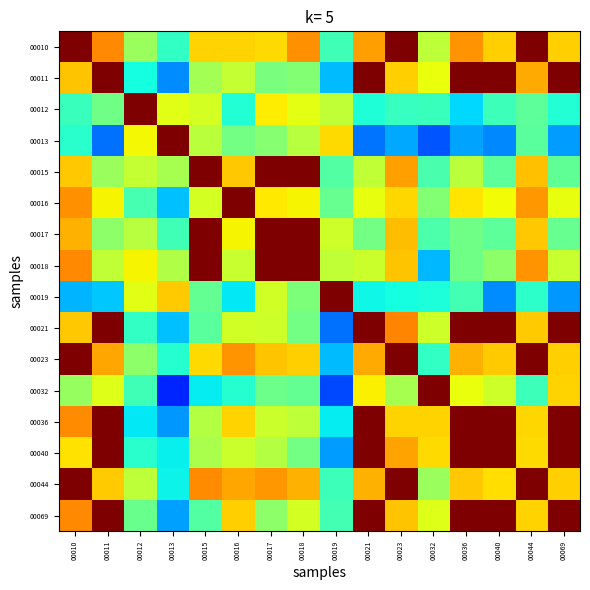

Reading left to right, list all the values displayed in this chart.

00010: 00010=1.0	00011=0.8	00012=0.5	00013=0.4	00015=0.7	00016=0.7	00017=0.7	00018=0.8	00019=0.4	00021=0.7	00023=1.0	00032=0.6	00036=0.8	00040=0.7	00044=1.0	00069=0.7
00011: 00010=0.7	00011=1.0	00012=0.4	00013=0.3	00015=0.6	00016=0.6	00017=0.5	00018=0.5	00019=0.3	00021=1.0	00023=0.7	00032=0.6	00036=1.0	00040=1.0	00044=0.7	00069=1.0
00012: 00010=0.4	00011=0.5	00012=1.0	00013=0.6	00015=0.6	00016=0.4	00017=0.7	00018=0.6	00019=0.6	00021=0.4	00023=0.4	00032=0.4	00036=0.3	00040=0.4	00044=0.5	00069=0.4
00013: 00010=0.4	00011=0.2	00012=0.6	00013=1.0	00015=0.6	00016=0.5	00017=0.5	00018=0.6	00019=0.7	00021=0.2	00023=0.3	00032=0.2	00036=0.3	00040=0.3	00044=0.5	00069=0.3
00015: 00010=0.7	00011=0.5	00012=0.6	00013=0.6	00015=1.0	00016=0.7	00017=1.0	00018=1.0	00019=0.5	00021=0.6	00023=0.7	00032=0.4	00036=0.6	00040=0.5	00044=0.7	00069=0.5
00016: 00010=0.8	00011=0.6	00012=0.4	00013=0.3	00015=0.6	00016=1.0	00017=0.7	00018=0.7	00019=0.5	00021=0.6	00023=0.7	00032=0.5	00036=0.7	00040=0.6	00044=0.7	00069=0.6
00017: 00010=0.7	00011=0.5	00012=0.6	00013=0.4	00015=1.0	00016=0.7	00017=1.0	00018=1.0	00019=0.6	00021=0.5	00023=0.7	00032=0.4	00036=0.5	00040=0.5	00044=0.7	00069=0.5
00018: 00010=0.8	00011=0.6	00012=0.7	00013=0.6	00015=1.0	00016=0.6	00017=1.0	00018=1.0	00019=0.6	00021=0.6	00023=0.7	00032=0.3	00036=0.5	00040=0.5	00044=0.8	00069=0.6
00019: 00010=0.3	00011=0.3	00012=0.6	00013=0.7	00015=0.5	00016=0.4	00017=0.6	00018=0.5	00019=1.0	00021=0.4	00023=0.4	00032=0.4	00036=0.4	00040=0.3	00044=0.4	00069=0.3
00021: 00010=0.7	00011=1.0	00012=0.4	00013=0.3	00015=0.5	00016=0.6	00017=0.6	00018=0.5	00019=0.2	00021=1.0	00023=0.8	00032=0.6	00036=1.0	00040=1.0	00044=0.7	00069=1.0
00023: 00010=1.0	00011=0.7	00012=0.5	00013=0.4	00015=0.7	00016=0.8	00017=0.7	00018=0.7	00019=0.3	00021=0.7	00023=1.0	00032=0.4	00036=0.7	00040=0.7	00044=1.0	00069=0.7
00032: 00010=0.5	00011=0.6	00012=0.4	00013=0.2	00015=0.4	00016=0.4	00017=0.5	00018=0.5	00019=0.2	00021=0.7	00023=0.6	00032=1.0	00036=0.6	00040=0.6	00044=0.4	00069=0.7
00036: 00010=0.8	00011=1.0	00012=0.4	00013=0.3	00015=0.6	00016=0.7	00017=0.6	00018=0.6	00019=0.4	00021=1.0	00023=0.7	00032=0.7	00036=1.0	00040=1.0	00044=0.7	00069=1.0
00040: 00010=0.7	00011=1.0	00012=0.4	00013=0.4	00015=0.6	00016=0.6	00017=0.6	00018=0.5	00019=0.3	00021=1.0	00023=0.7	00032=0.7	00036=1.0	00040=1.0	00044=0.7	00069=1.0
00044: 00010=1.0	00011=0.7	00012=0.6	00013=0.4	00015=0.8	00016=0.7	00017=0.7	00018=0.7	00019=0.4	00021=0.7	00023=1.0	00032=0.5	00036=0.7	00040=0.7	00044=1.0	00069=0.7
00069: 00010=0.8	00011=1.0	00012=0.5	00013=0.3	00015=0.5	00016=0.7	00017=0.5	00018=0.6	00019=0.4	00021=1.0	00023=0.7	00032=0.6	00036=1.0	00040=1.0	00044=0.7	00069=1.0